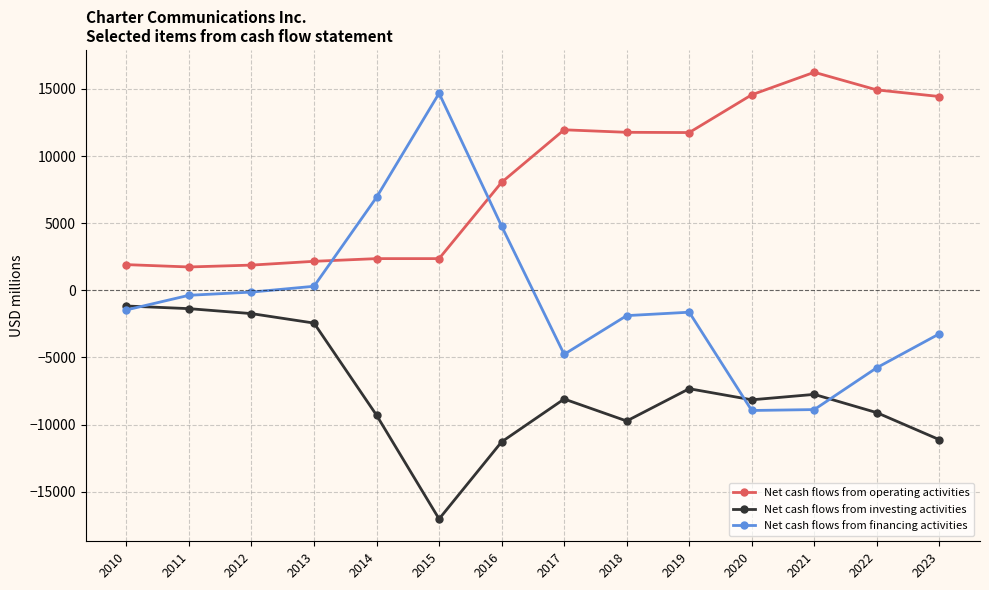

How many series are shown in this chart?

3